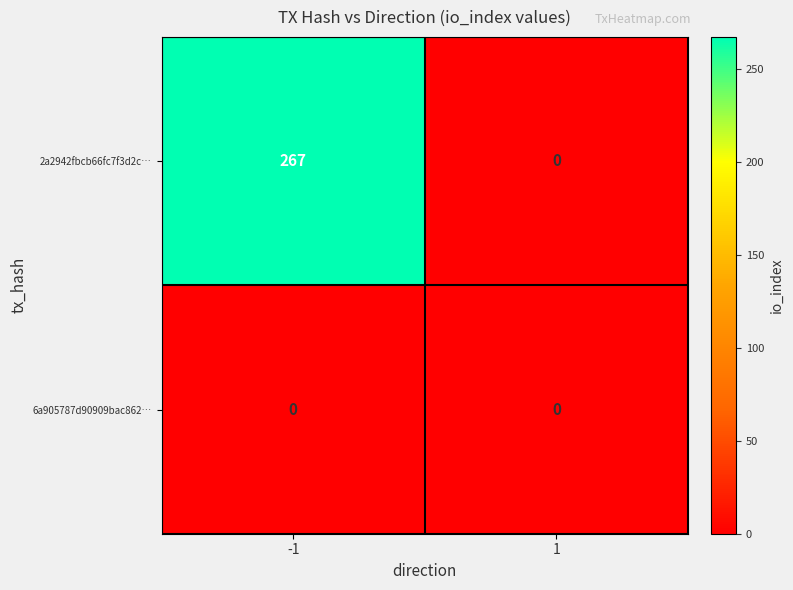

Between -1 and 1, which series saw the biggest shift?

2a2942fbcb66fc7f3d2c…